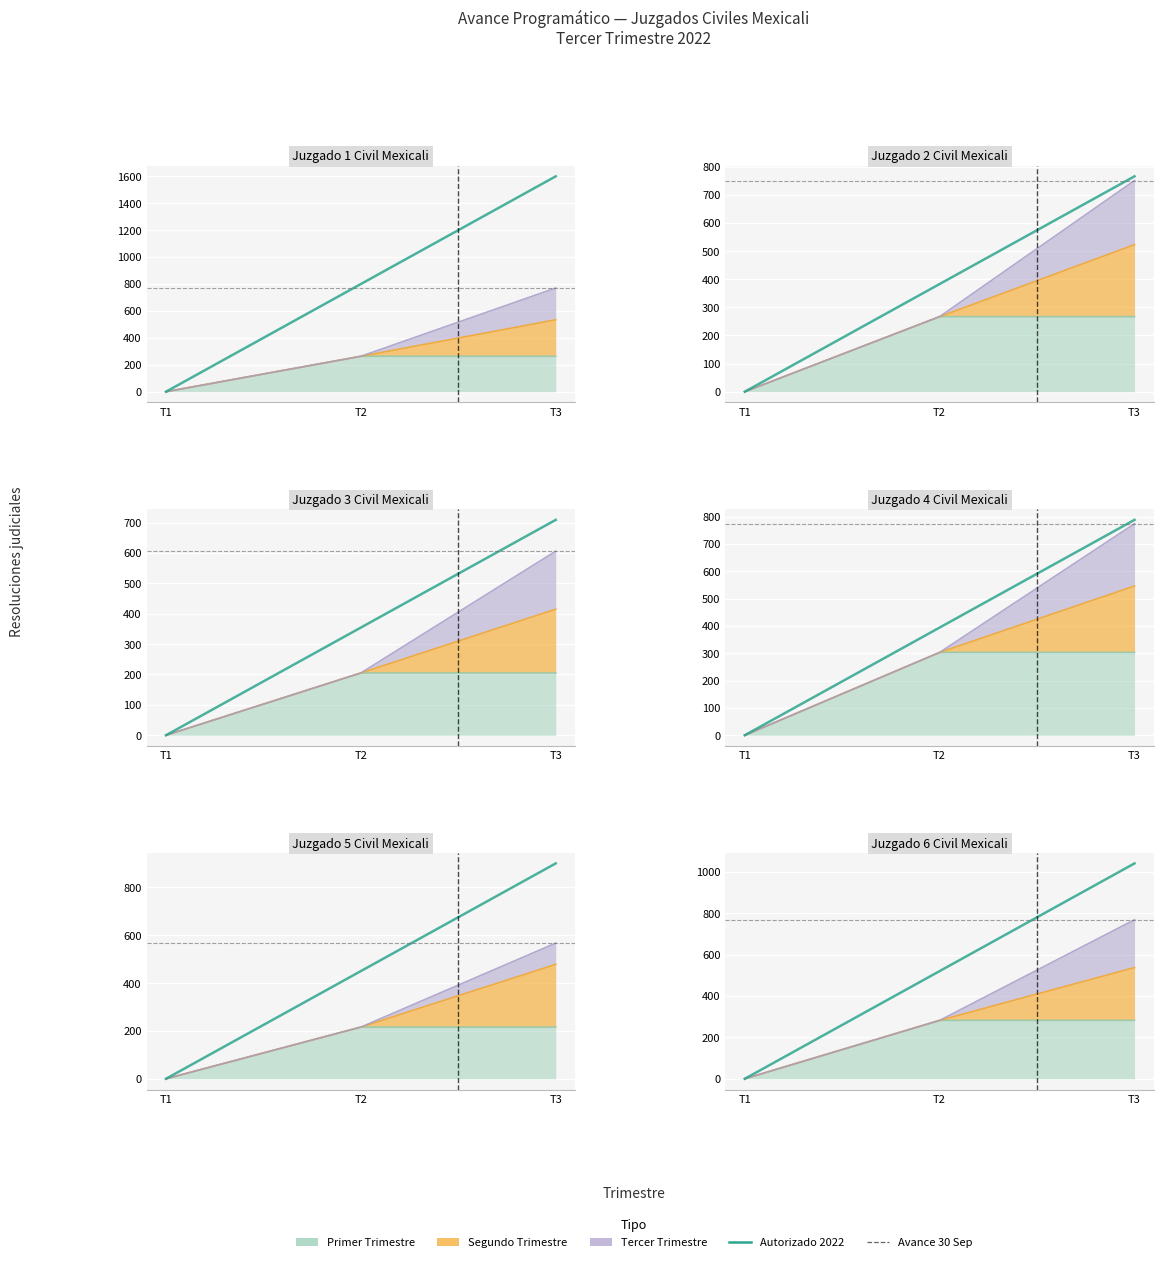

Is it true that Avance al 30 Sep 2022 equals 1209 at Juzgado 6 Civil Mexicali?

False